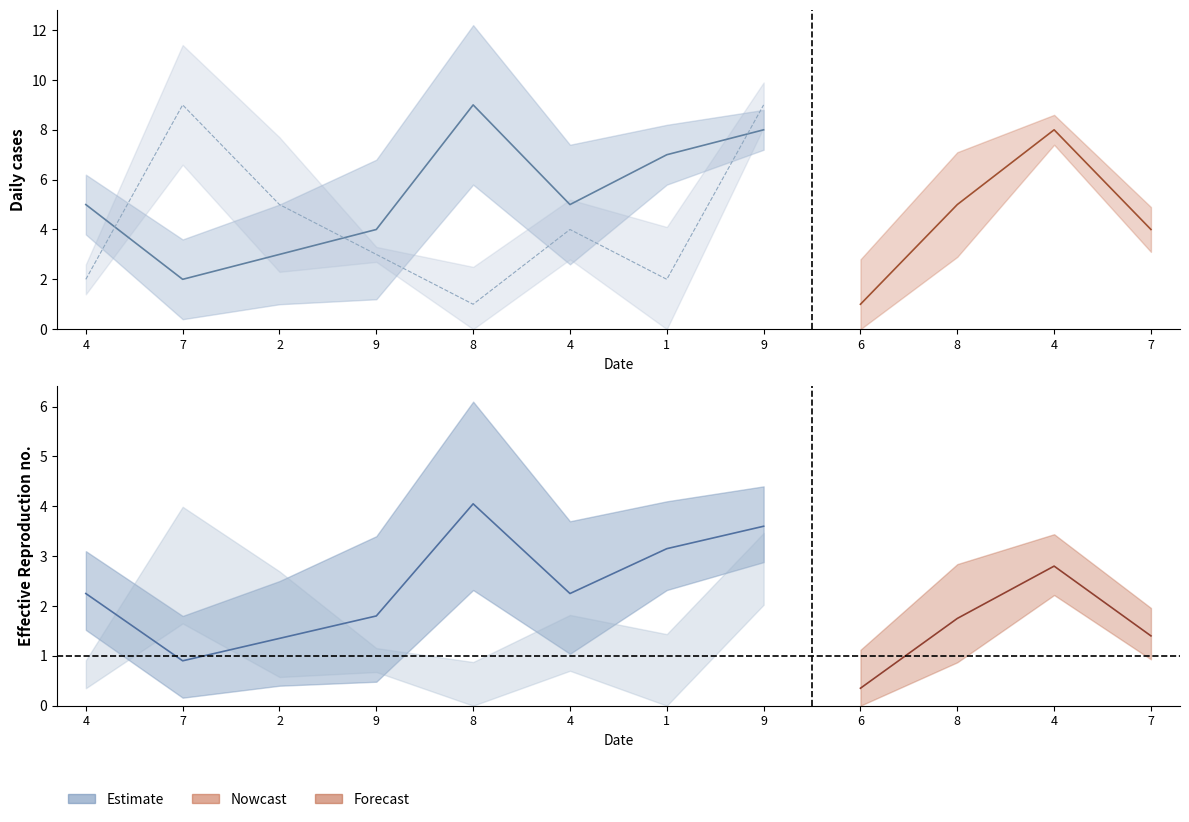

True or false: col_9 has more than 0 points higher than both neighbors.

True